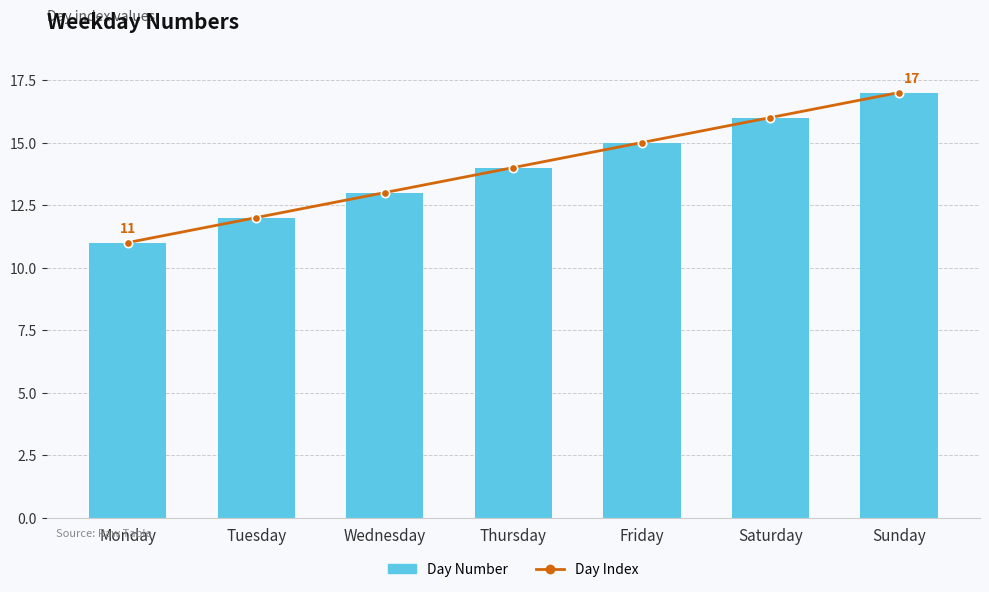

What is the difference between the Day Number values at Saturday and Friday?

1